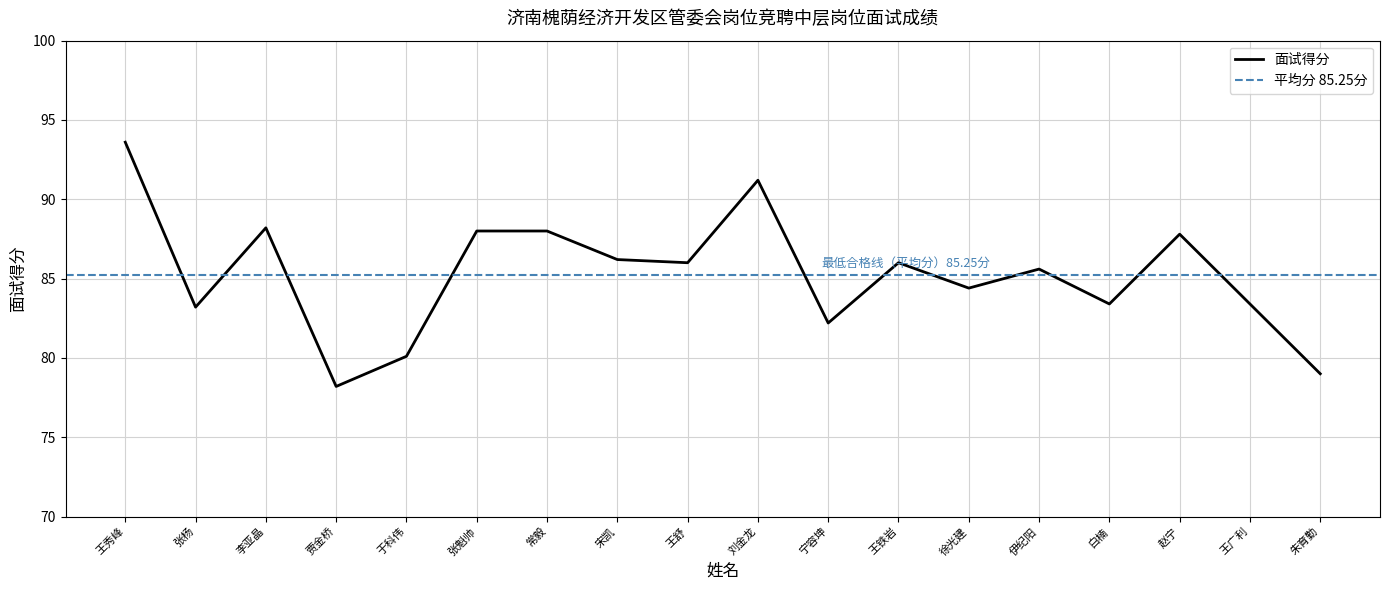

List the labels in order of value, smallest first.

贾金桥, 朱育勤, 于科伟, 宁容坤, 张杨, 白楠, 王广利, 徐光建, 伊纪阳, 王舒, 王铁岩, 宋凯, 赵宁, 张魁帅, 常毅, 李亚晶, 刘金龙, 王秀峰